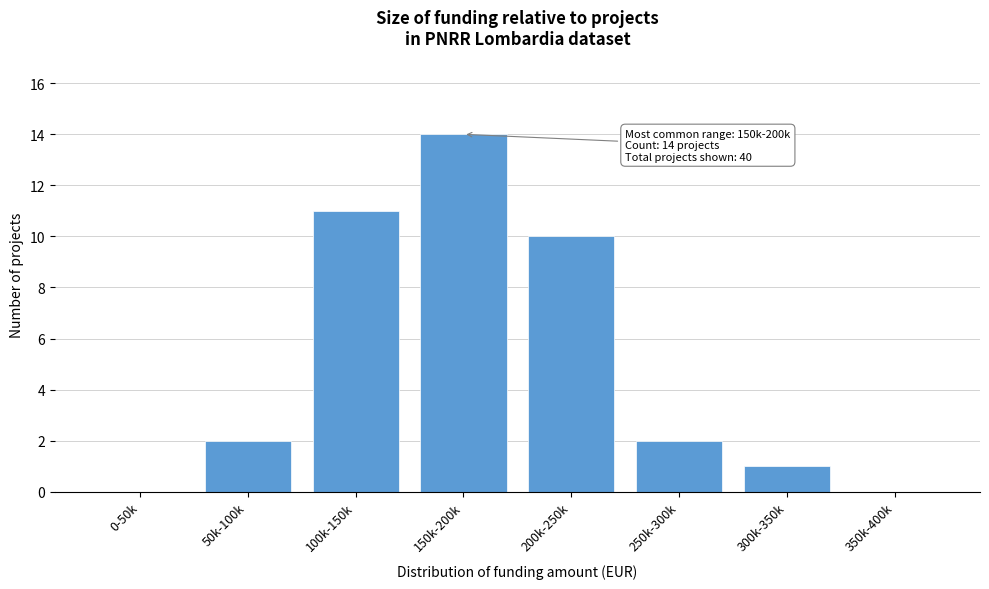

Reading right to left, what are all the values shown in this chart?

350k-400k=0	300k-350k=1	250k-300k=2	200k-250k=10	150k-200k=14	100k-150k=11	50k-100k=2	0-50k=0